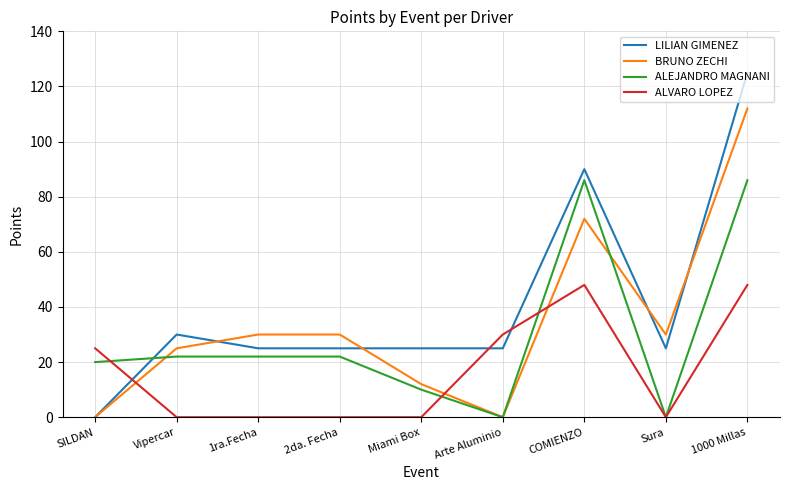

In LILIAN GIMENEZ, how many points are higher than both neighbors (excluding endpoints)?

2